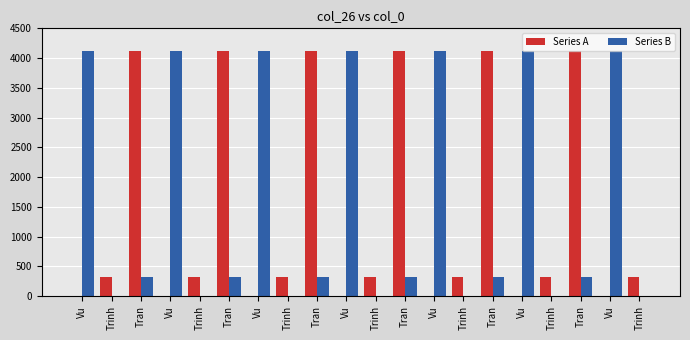

Which has a higher value, Trinh or Trinh?

Trinh